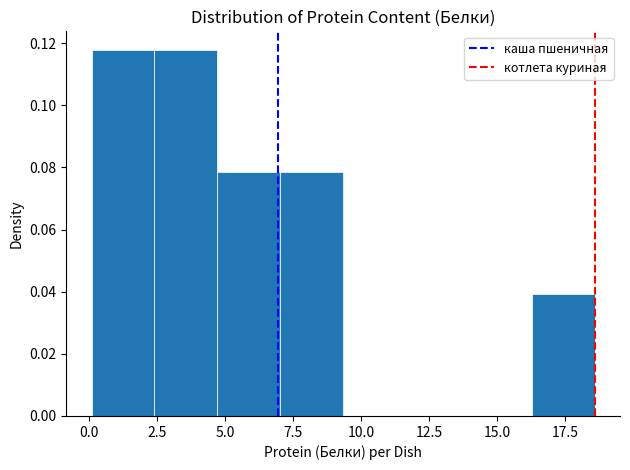

Reading left to right, transcribe this chart: for each bar, give the range it covers on the x-axis and its height. Neither the bar edges nor the heights are printed on the chart, so give them approximately, as read against the axes.

0.0 to 2.5: 0.118
2.5 to 4.5: 0.118
4.5 to 7.0: 0.078
7.0 to 9.5: 0.078
9.5 to 11.5: 0
11.5 to 14.0: 0
14.0 to 16.5: 0
16.5 to 18.5: 0.040